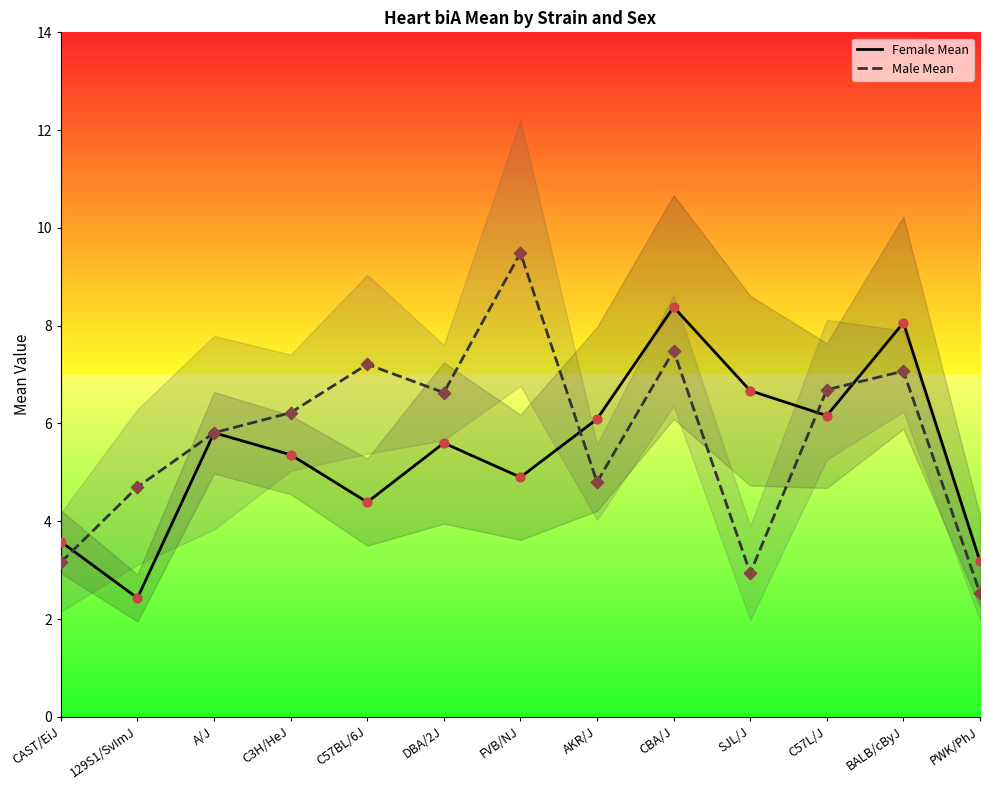

What are all the series names shown in the legend?

Female Mean, Male Mean